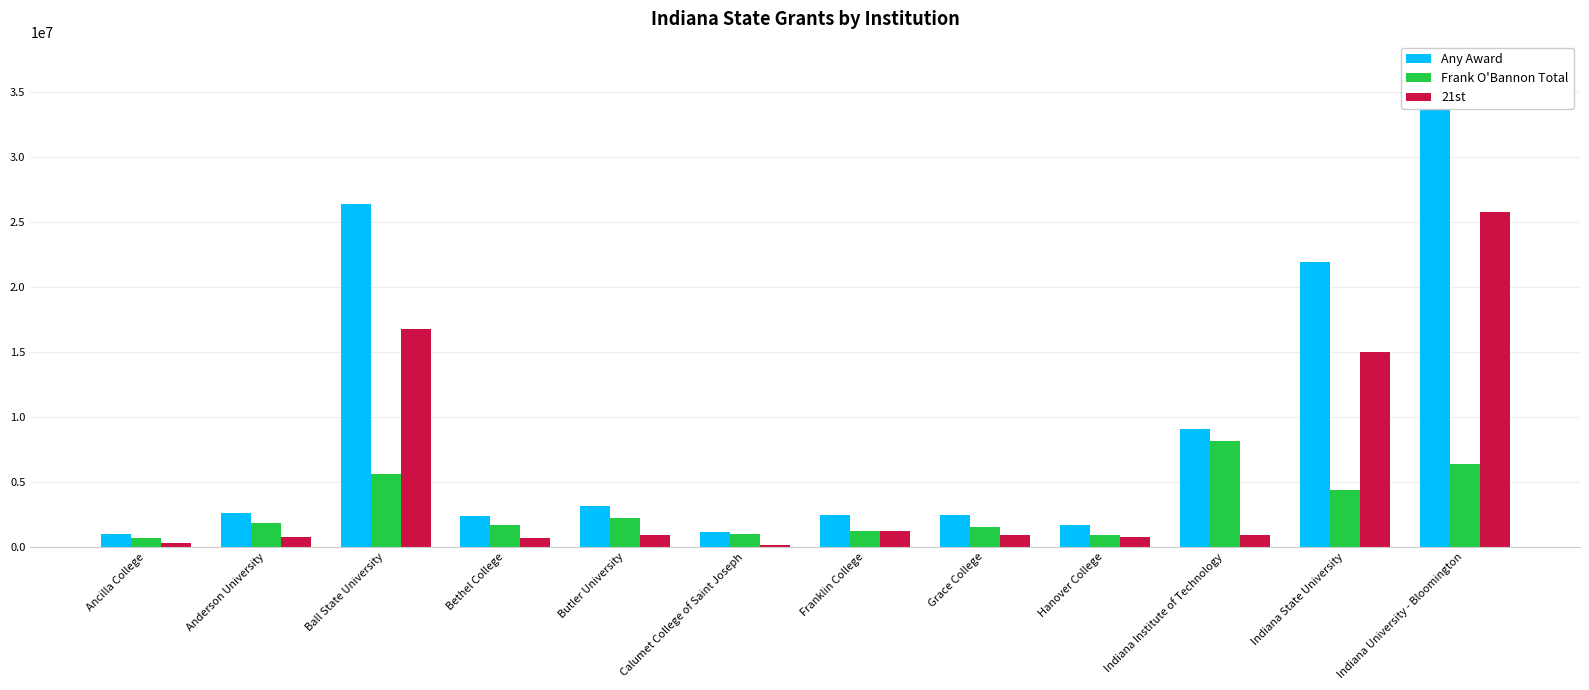

What is the label of the 4th bar from the left?

Bethel College